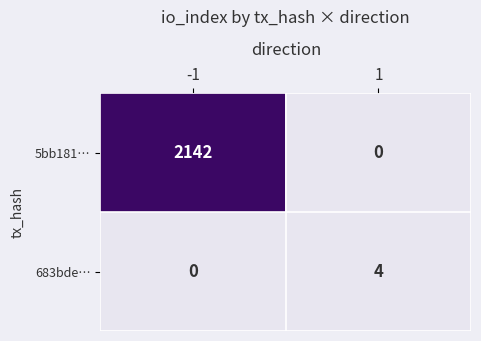

How many data points does each series have?

2